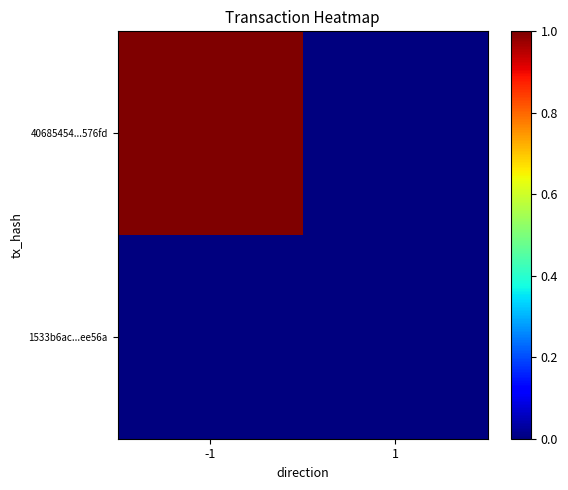

Which has a higher value, -1 or 1?

-1